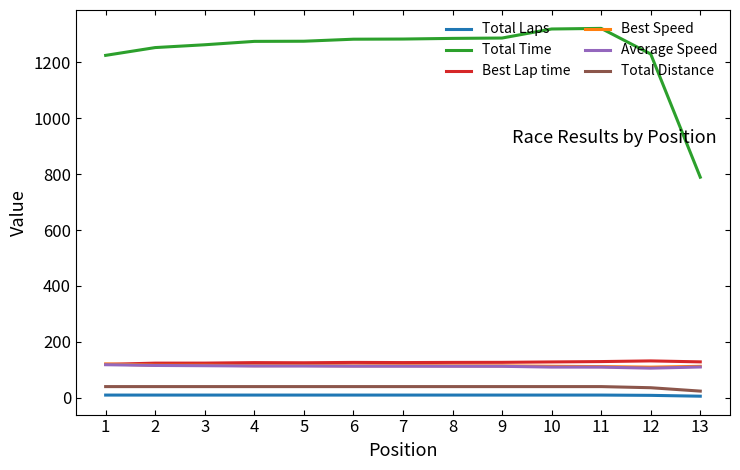

What is the approximate value of Total Distance at 1?

40.3